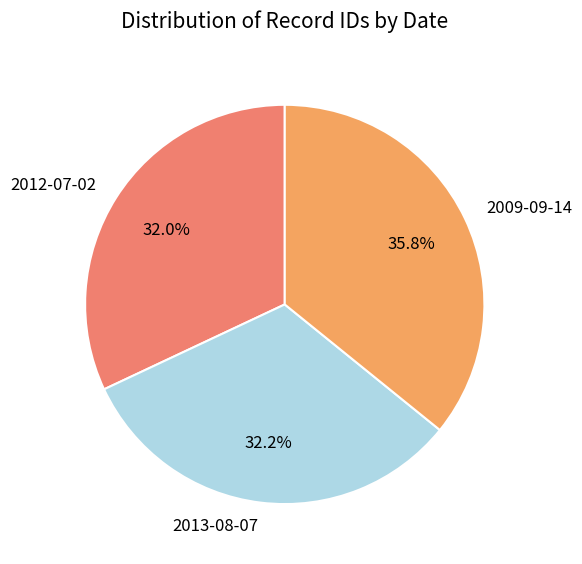

To the nearest percent, what is the difference between the 2012-07-02 and 2009-09-14 slice percentages?

4%